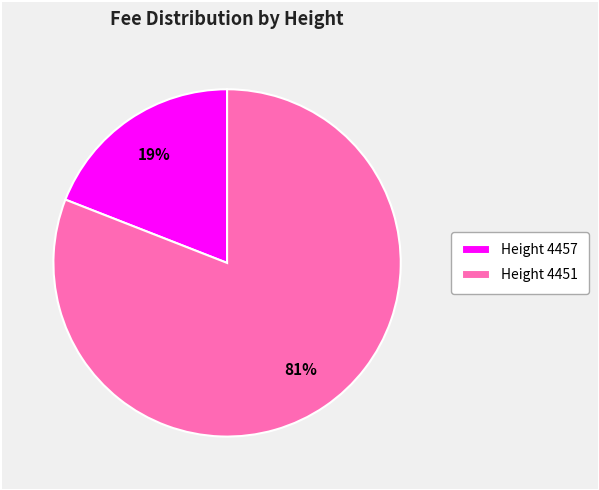

How many slices are in this pie chart?

2